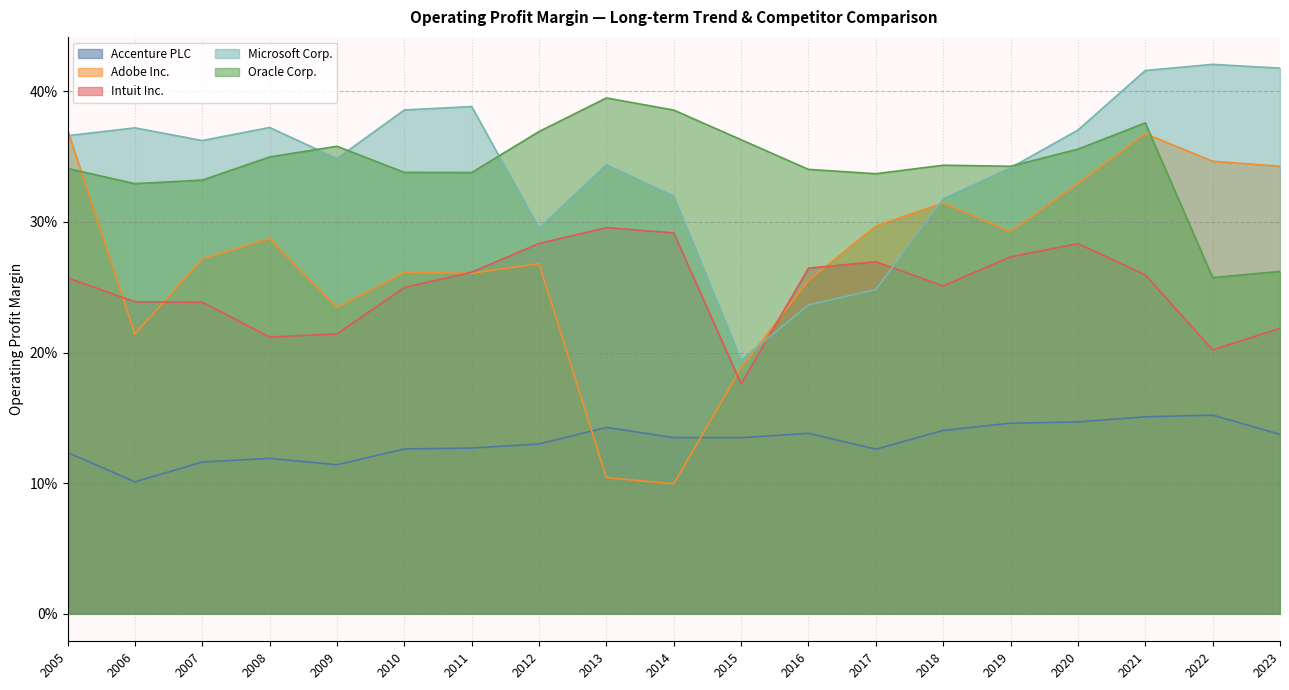

What is the approximate value of Intuit Inc. at 2007?

0.2